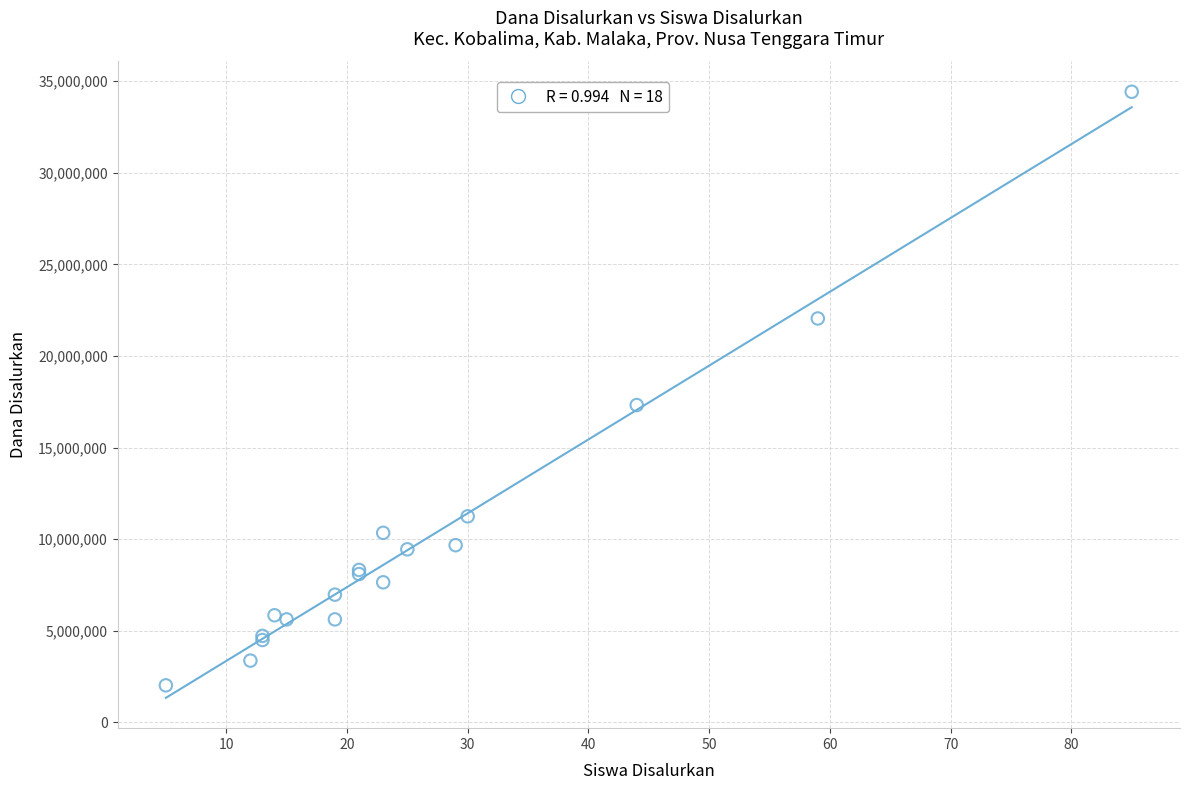

What Y value in the scatter plot is closest to 18225000?

17325000